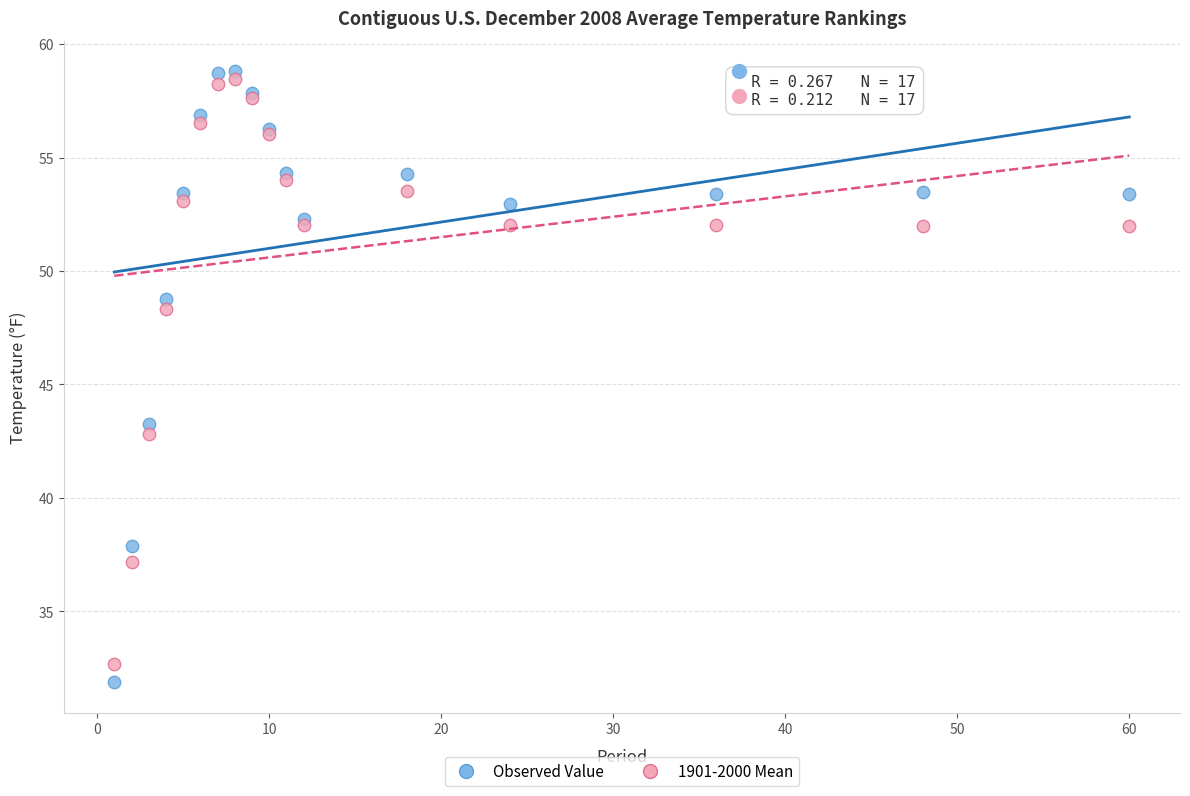

Which series contains the lowest Y value?

Observed Value